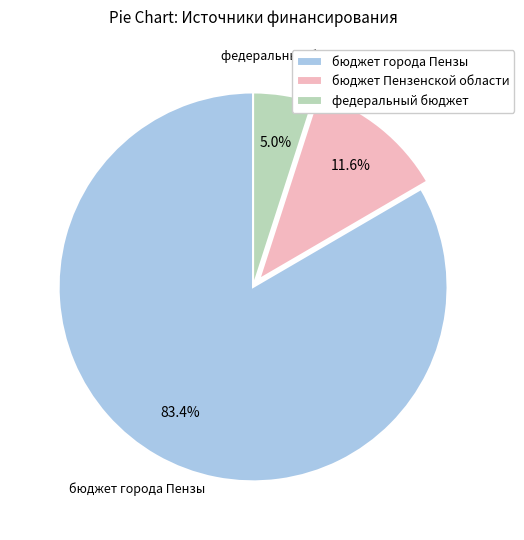

To the nearest percent, what percentage of the pie is бюджет города Пензы?

83%